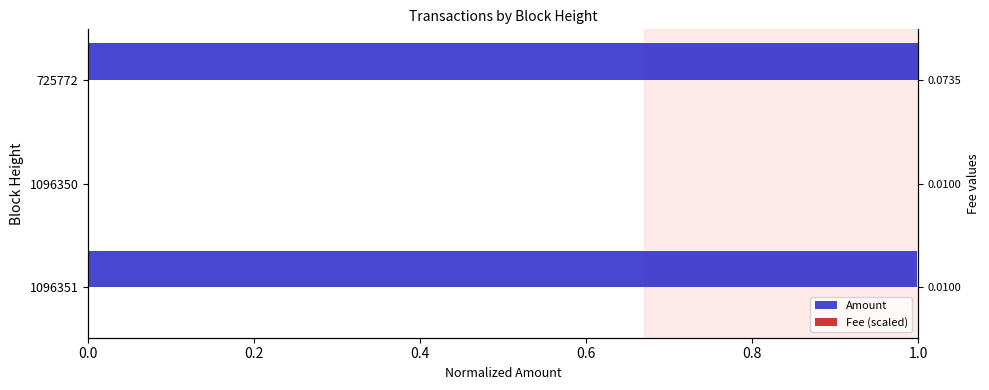

What is the total value across all series at 1096351?

1.0